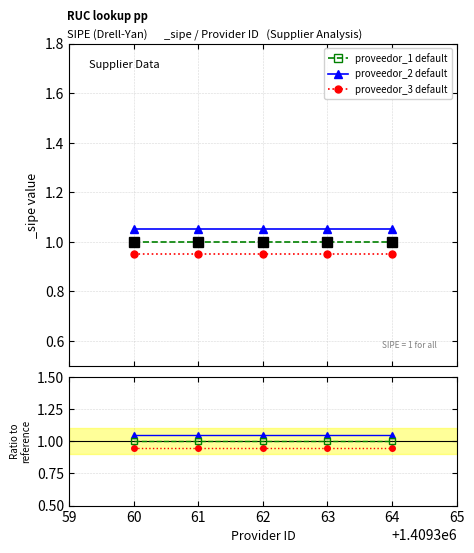

Reading left to right, what are all the values shown in this chart?

proveedor_1 default: 1.0	1.0	1.0	1.0	1.0
proveedor_2 default: 1.1	1.1	1.1	1.1	1.1
proveedor_3 default: 0.9	0.9	0.9	0.9	0.9
proveedor_2 ratio: 1.1	1.1	1.1	1.1	1.1
proveedor_3 ratio: 0.9	0.9	0.9	0.9	0.9